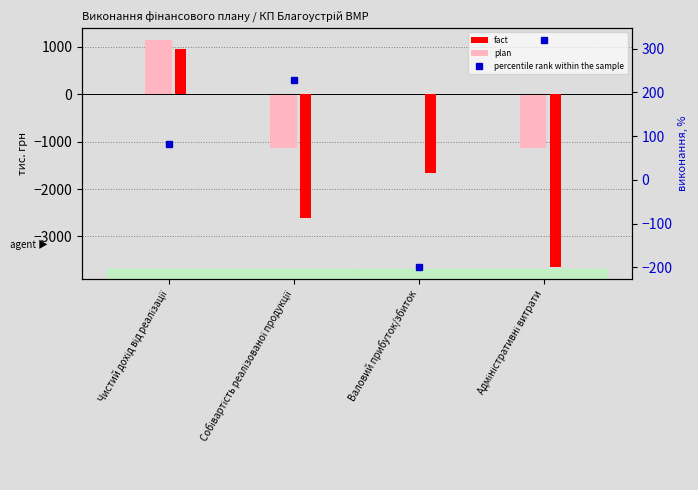

What is the total value across all series at Чистий дохід від реалізації?

2187.1